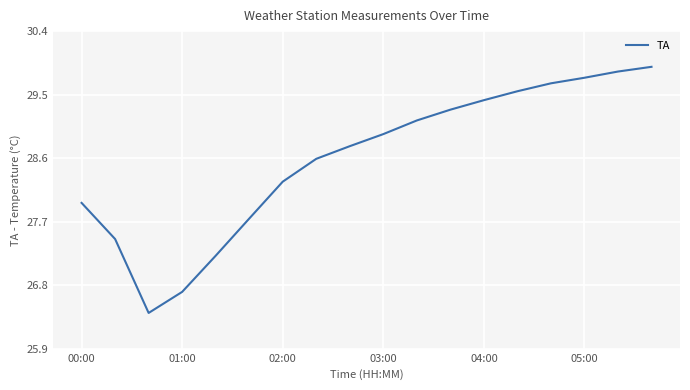

Is this an area chart (filled region under the line)?

No